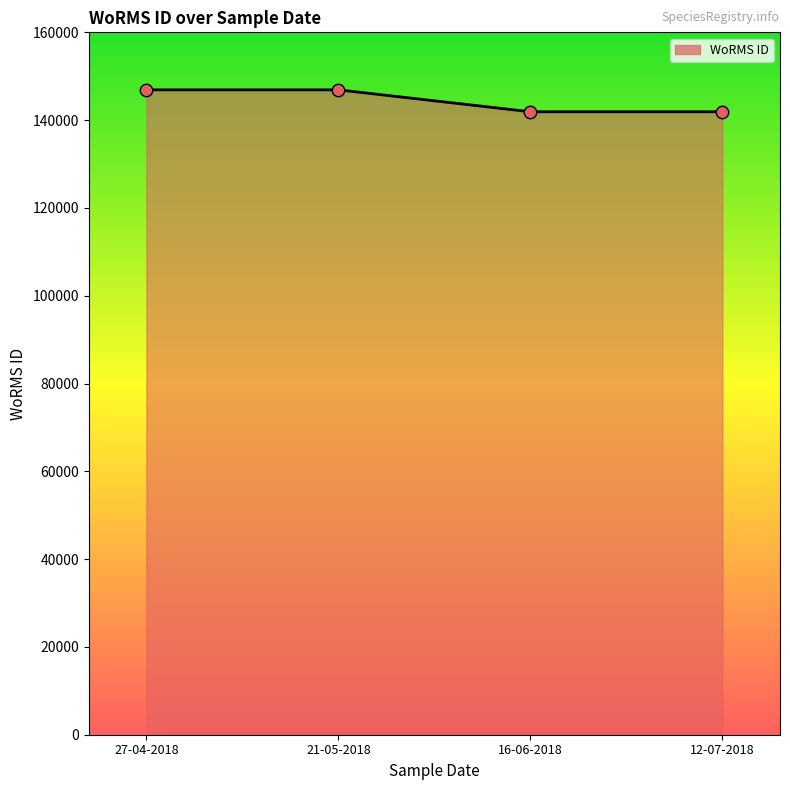

Approximately how many times larger is the value at 21-05-2018 compared to 12-07-2018?

1.0